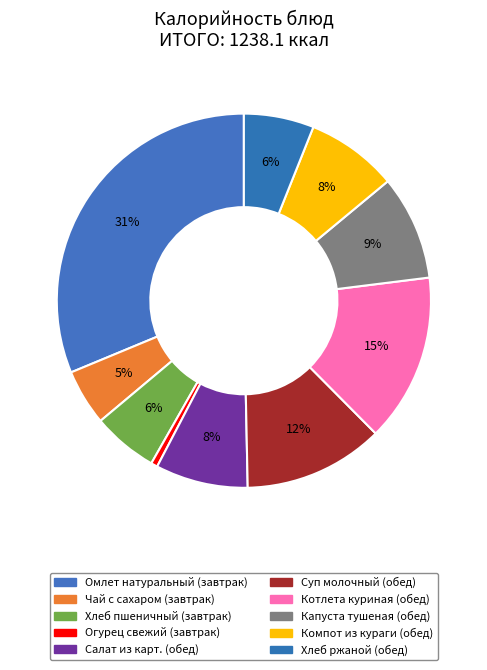

Which category has the smallest portion of the pie?

Огурец свежий (завтрак)